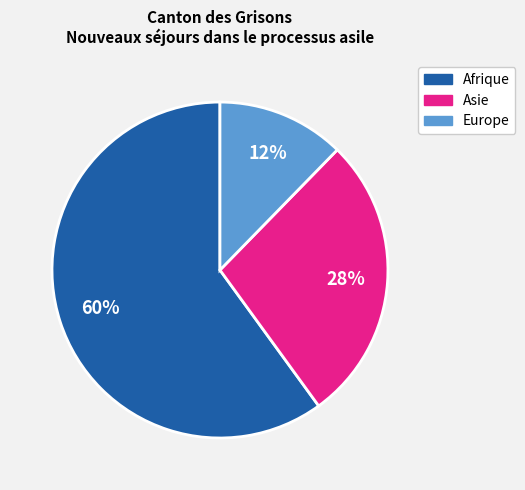

To the nearest percent, what is the average slice percentage?

33%